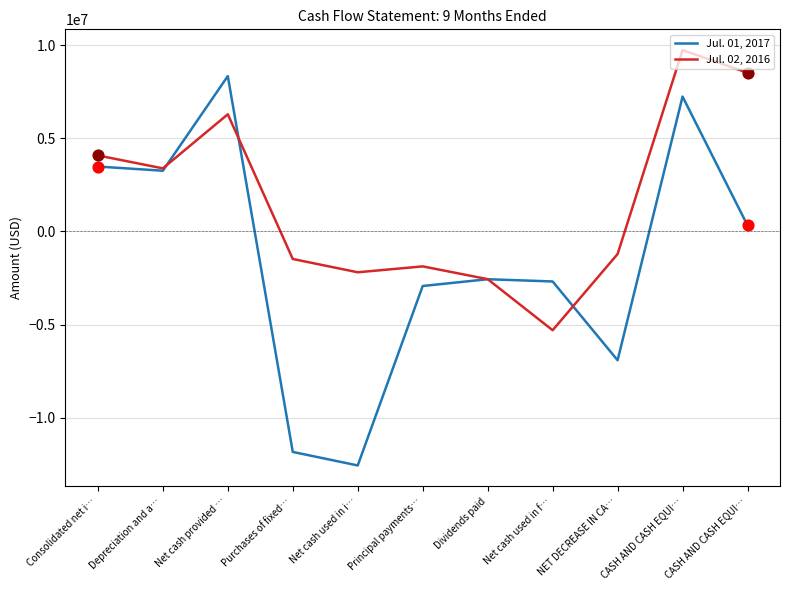

Which series has the largest total across all categories?

Jul. 02, 2016